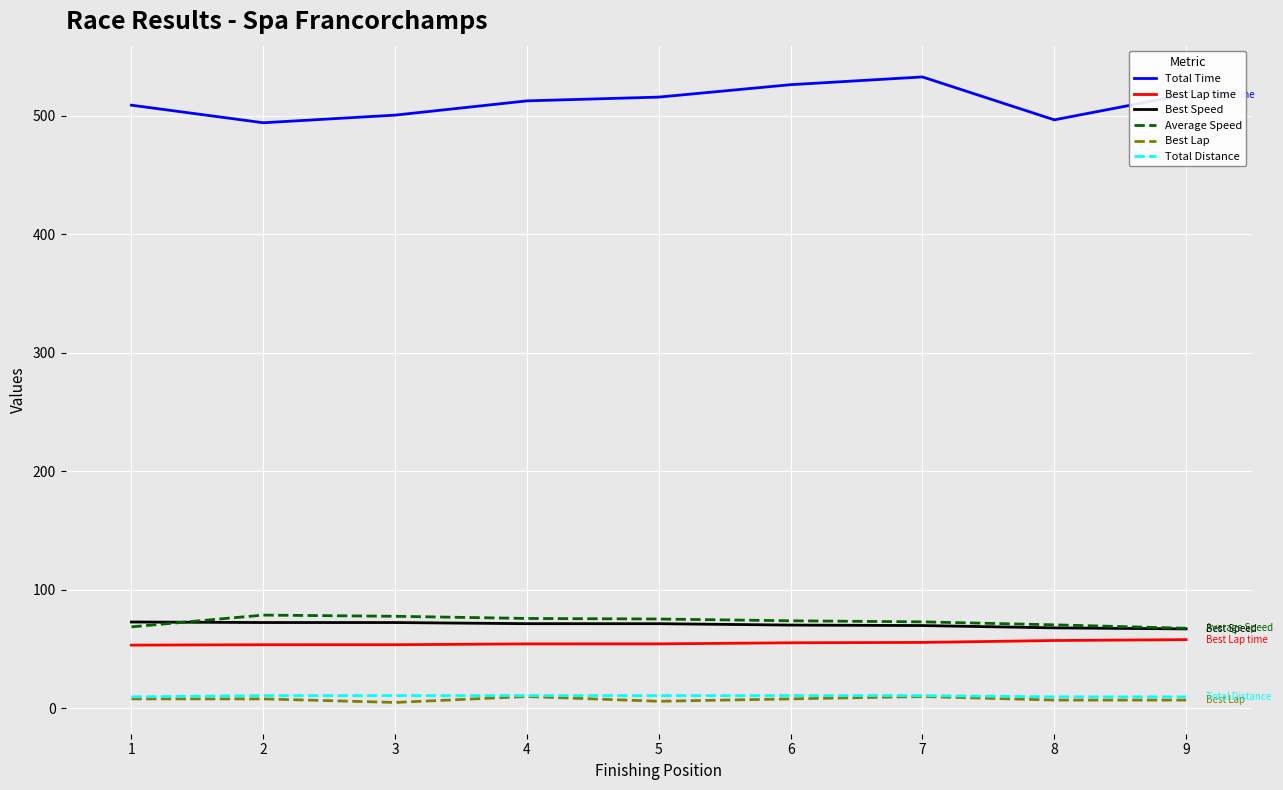

The value of Best Speed at 8 is 67.9. True or false?

True